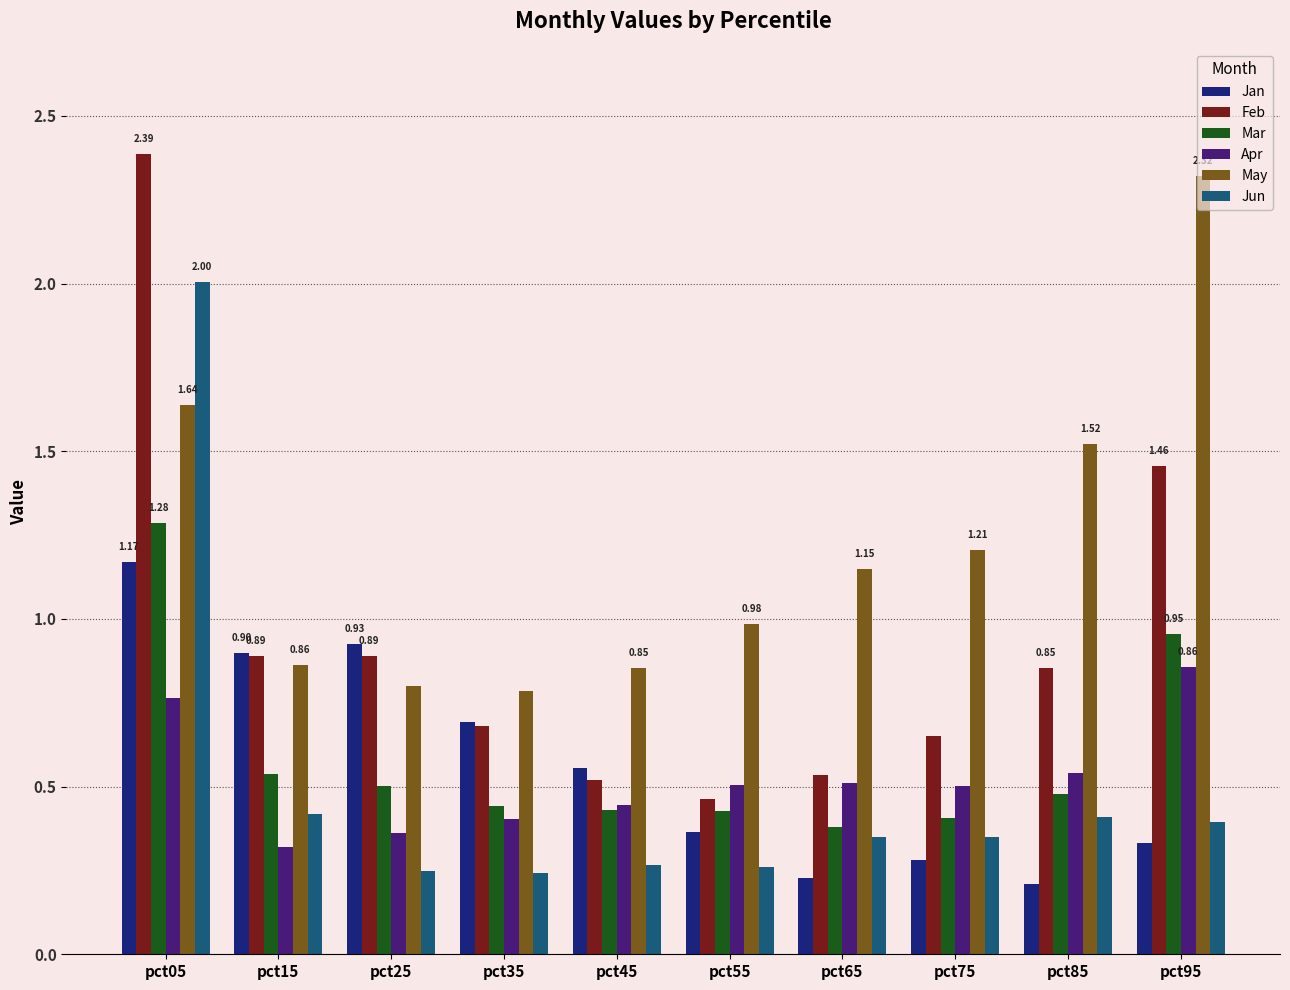

What is the sum of all May values?

12.1